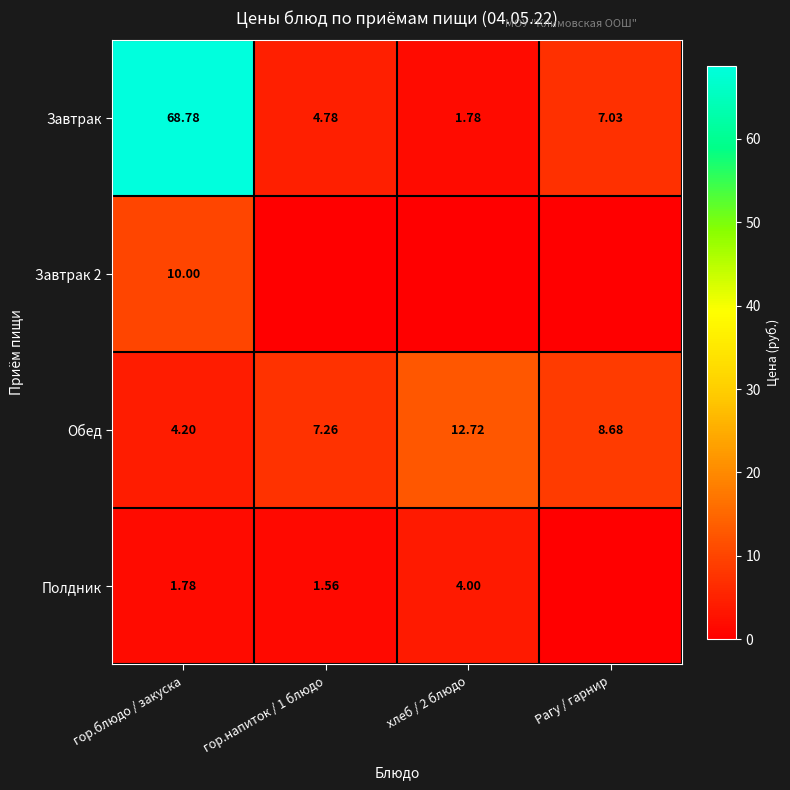

What is the total value across all series at хлеб / 2 блюдо?

18.5